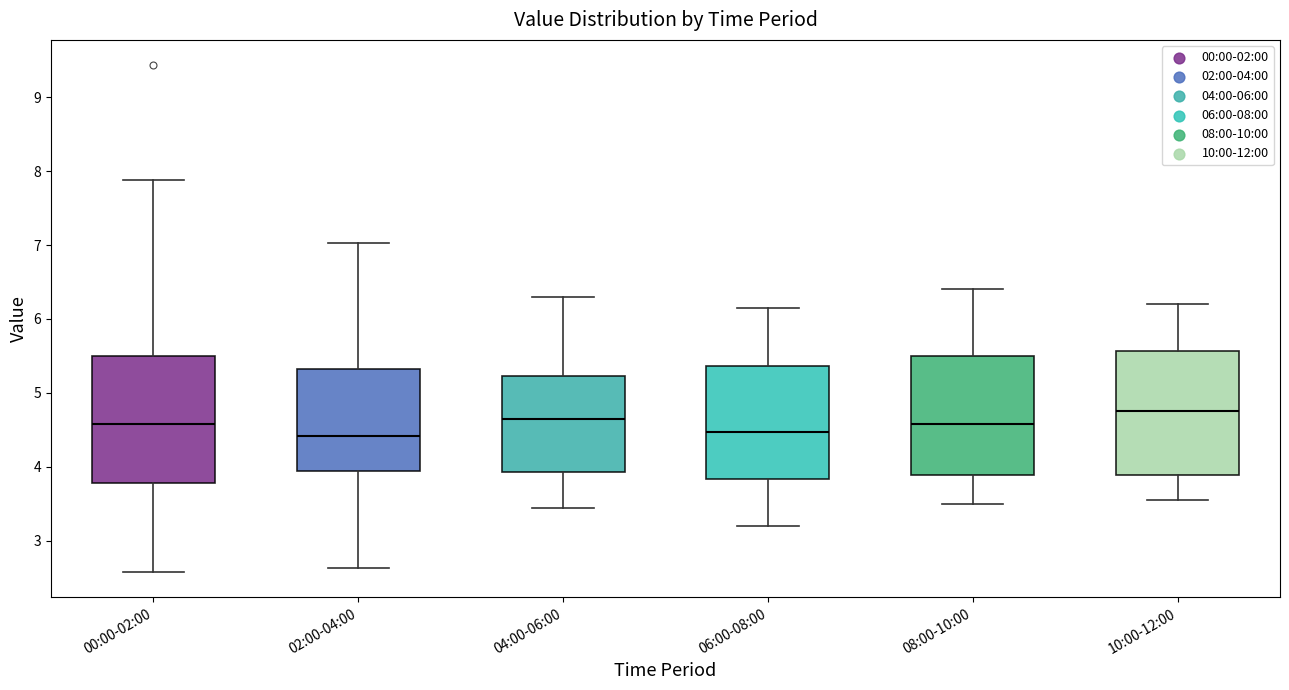

Where is the upper edge of the box for 02:00-04:00 on the y-axis? The values are not printed on the chart, so give them approximately, as read against the axis.

5.3